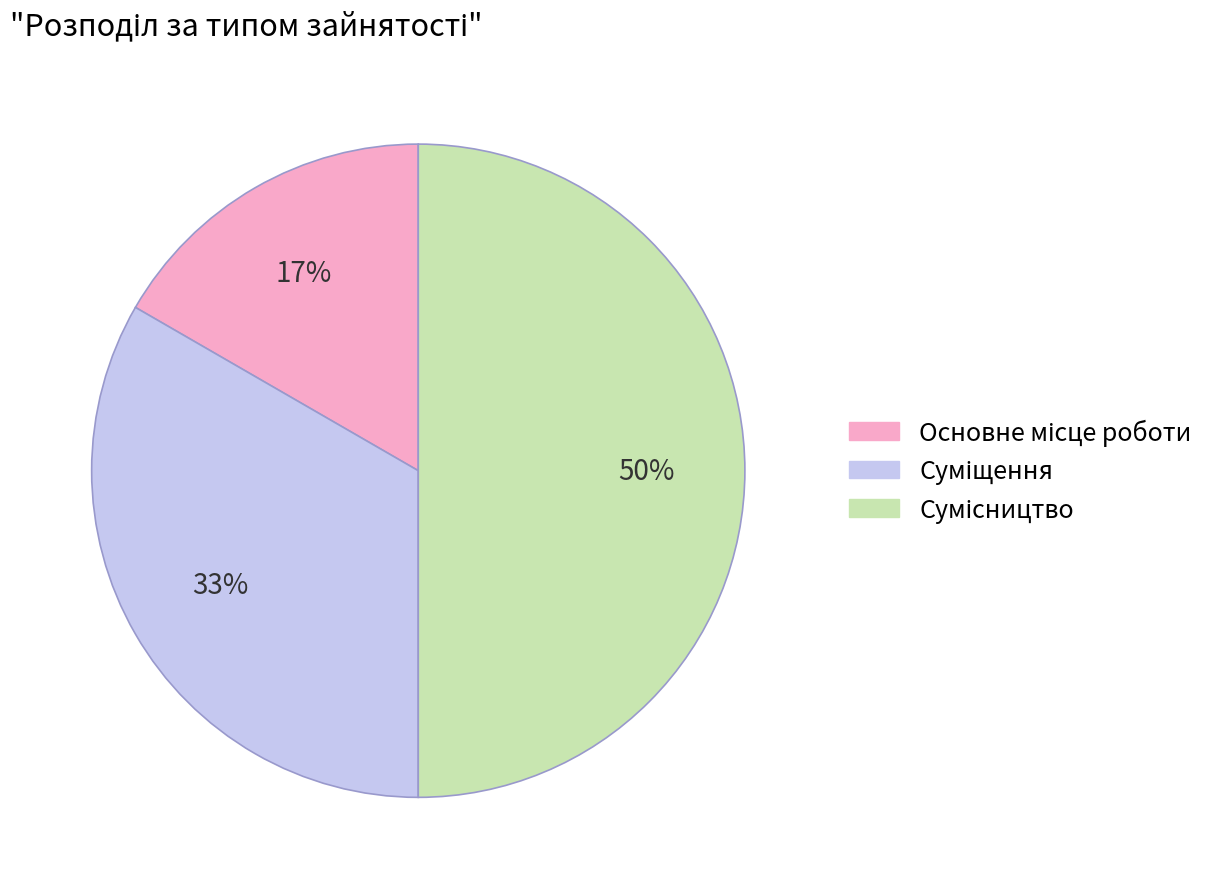

To the nearest percent, what is the average slice percentage?

33%